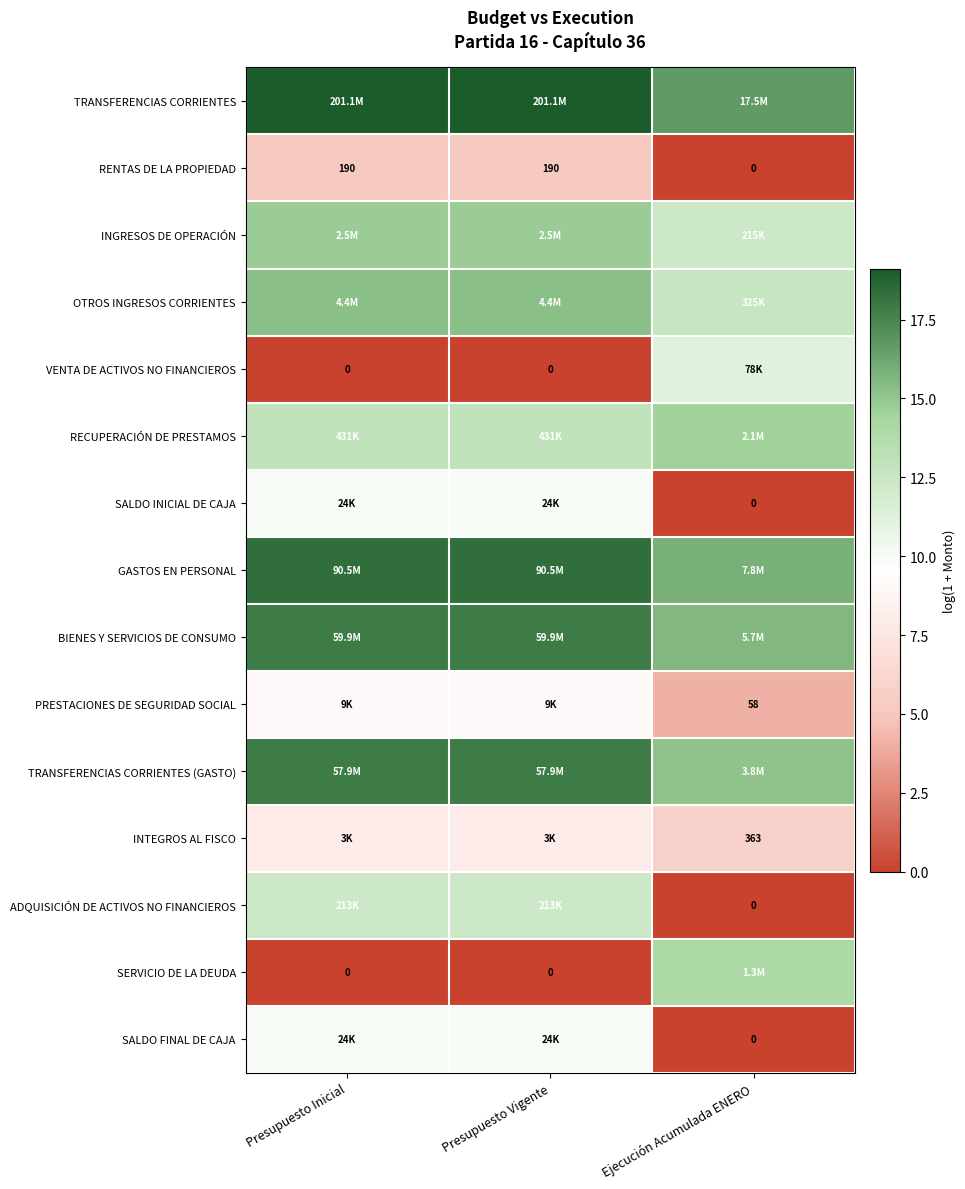

Is the value of VENTA DE ACTIVOS NO FINANCIEROS at Presupuesto Vigente greater than the value of INTEGROS AL FISCO at Ejecución Acumulada ENERO?

No